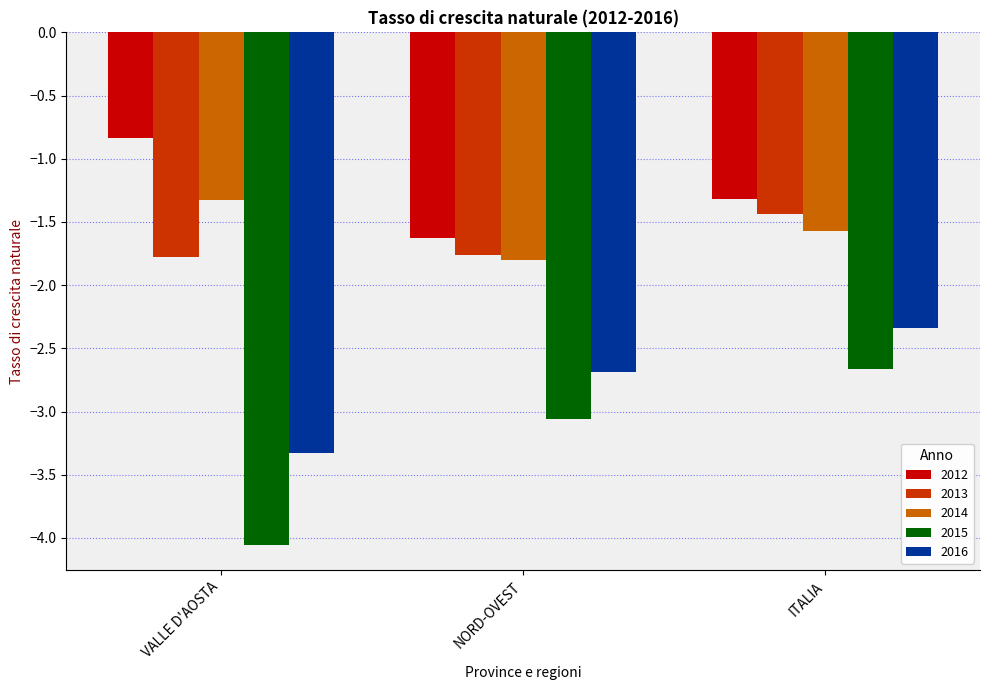

What value does the 2016 series have at ITALIA?

-2.3